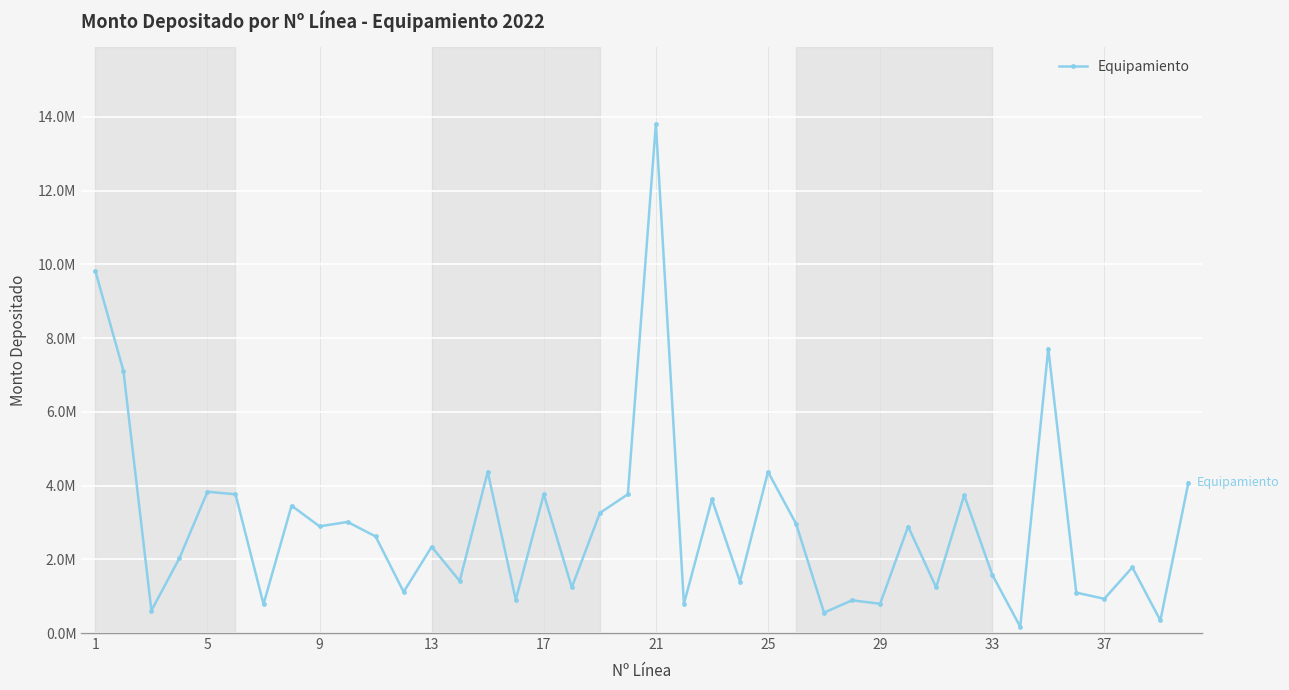

How many series are shown in this chart?

1